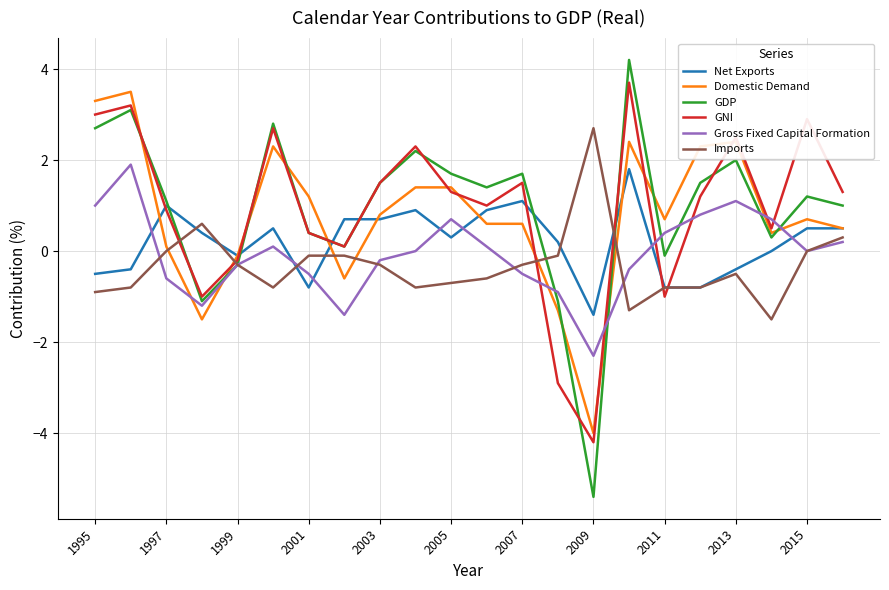

What is the minimum value shown in the chart?

-5.4